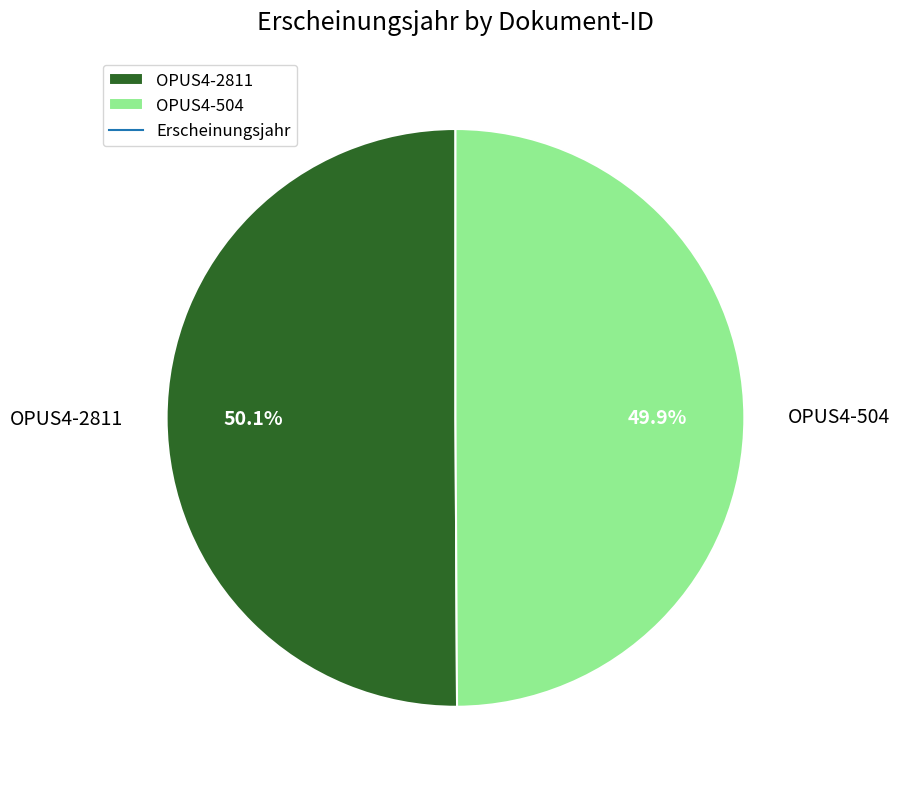

Is there a majority slice in this chart?

Yes